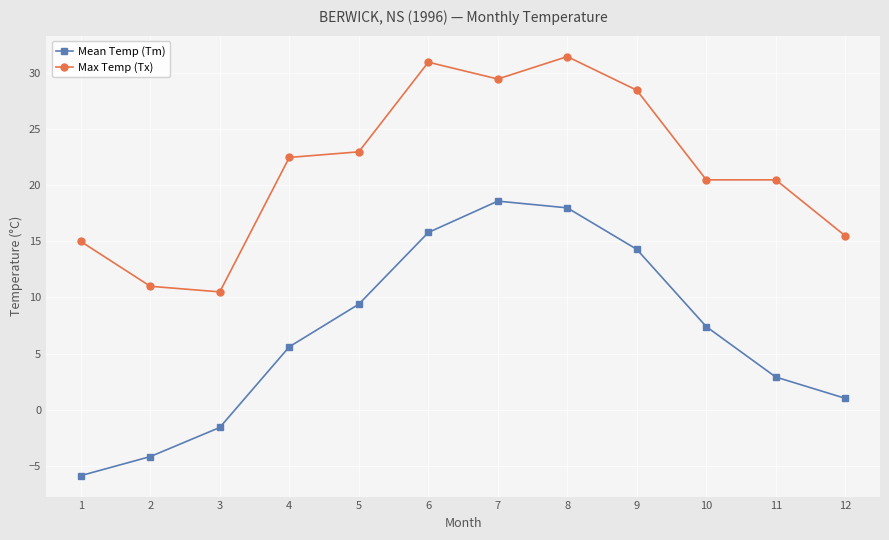

Reading left to right, what are all the values shown in this chart?

Mean Temp (Tm): -5.9	-4.2	-1.6	5.6	9.4	15.8	18.6	18.0	14.3	7.4	2.9	1.0
Max Temp (Tx): 15.0	11.0	10.5	22.5	23.0	31.0	29.5	31.5	28.5	20.5	20.5	15.5